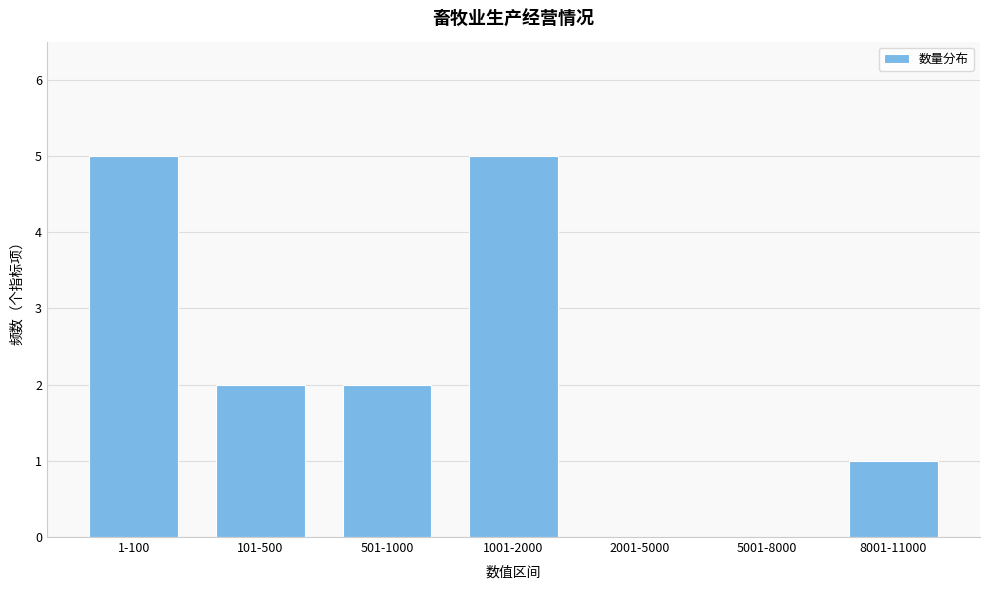

Reading left to right, what are all the values shown in this chart?

1-100=5	101-500=2	501-1000=2	1001-2000=5	2001-5000=0	5001-8000=0	8001-11000=1